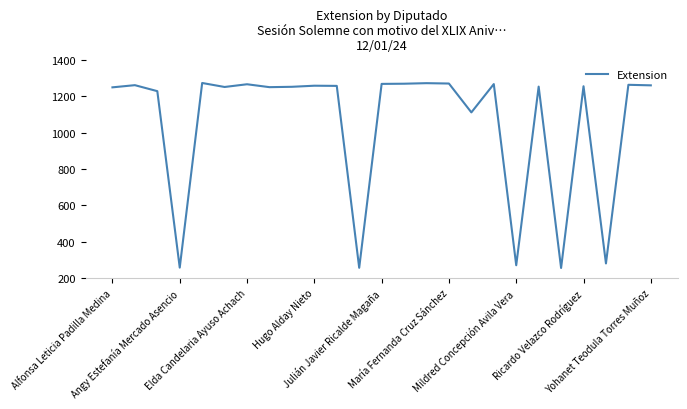

What is the maximum value shown in the chart?

1274